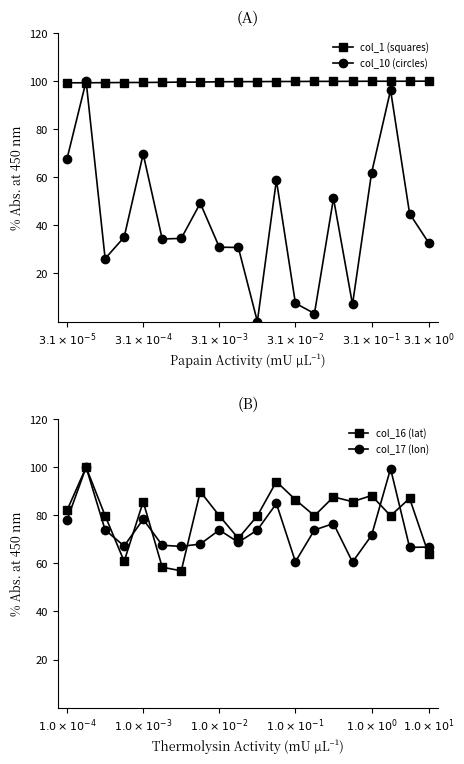

True or false: col_10 (circles) has more than 1 interior local peaks.

True